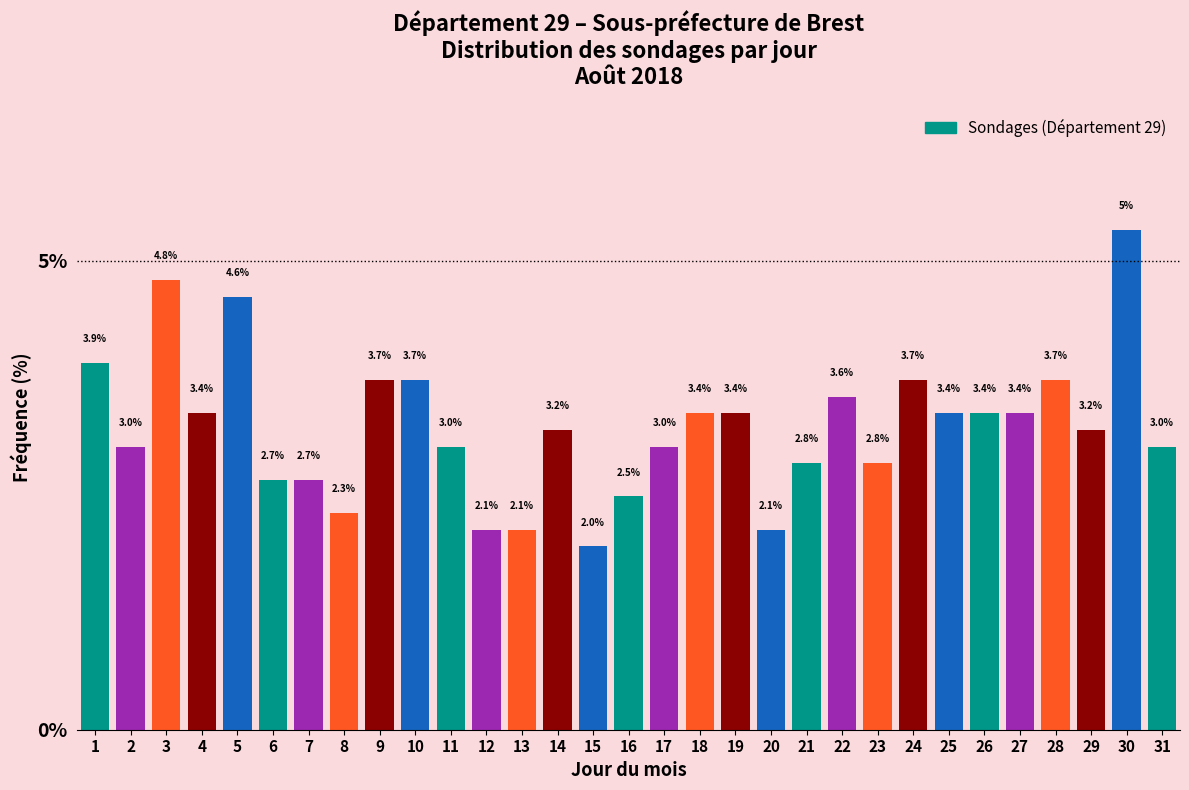

What is the value of the 16th bar from the left?

2.5